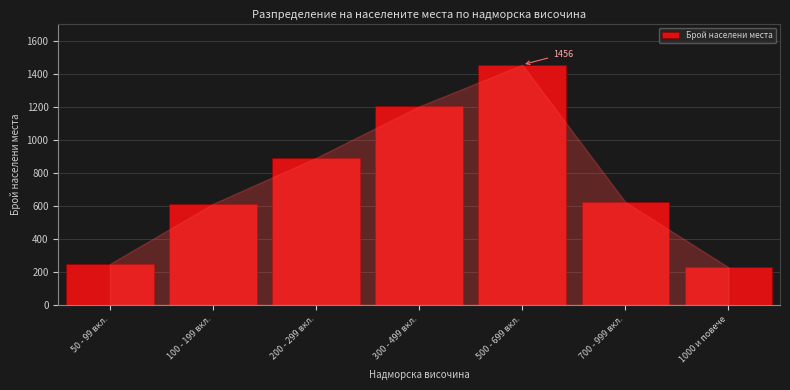

Reading left to right, list all the values displayed in this chart.

247	612	891	1203	1456	623	227